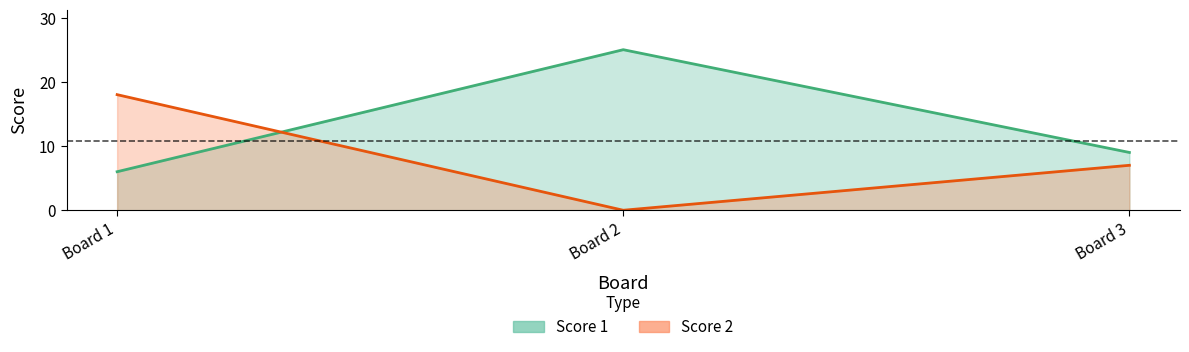

Where does the Score 1 series first go above 9?

Board 2